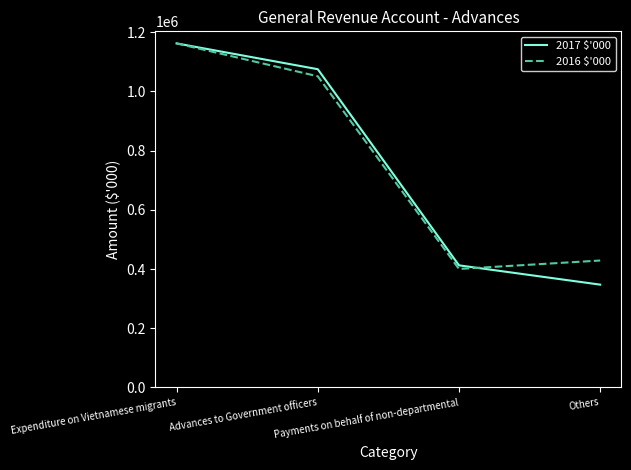

Is the value of 2016 $'000 at Others greater than the value of 2017 $'000 at Payments on behalf of non-departmental?

Yes